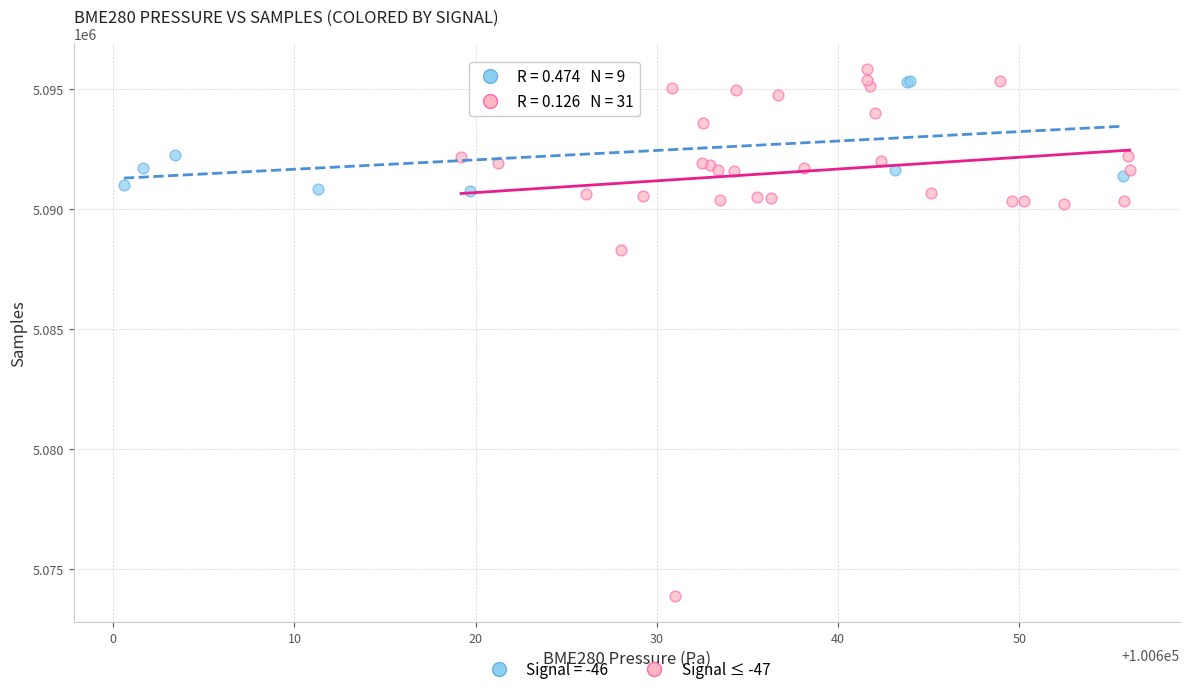

Which series has the widest spread of Y values?

Signal ≤ -47